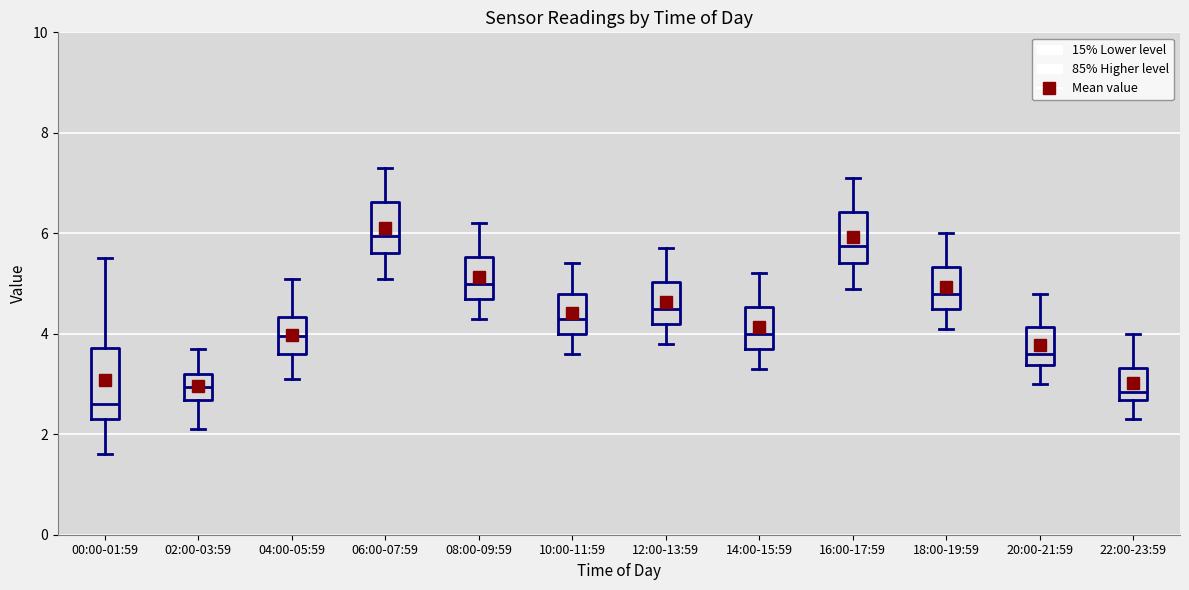

Which box's median line is the lowest?

00:00-01:59